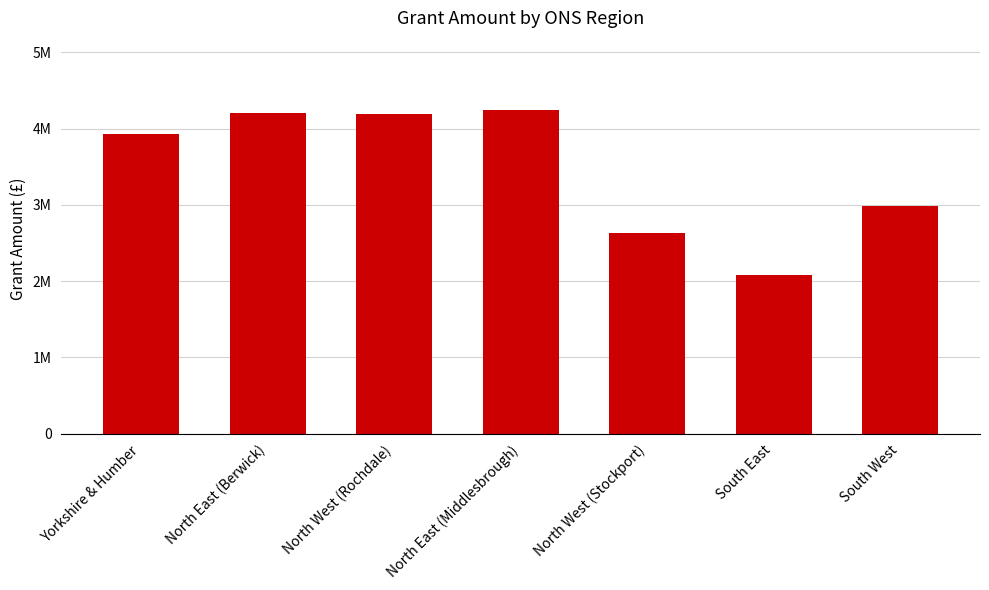

Reading left to right, extract all data points from this chart.

3930000	4200000	4199365	4250000	2633665	2077958	2987670